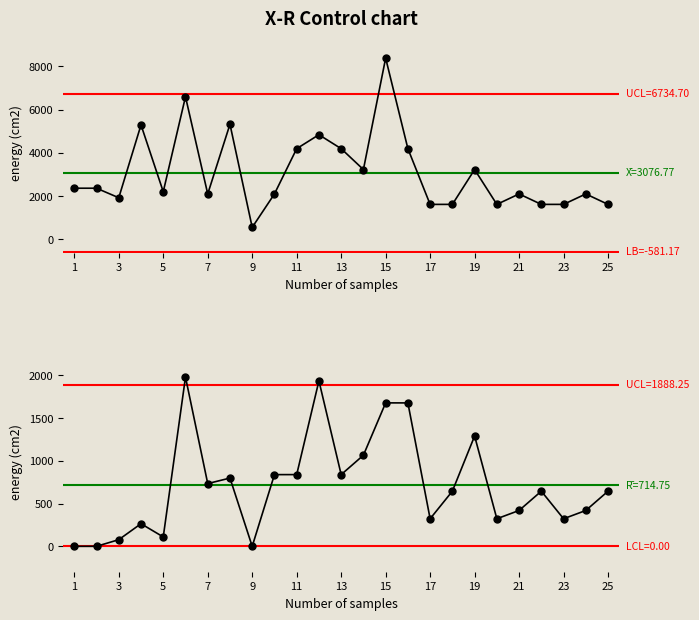

At which category does the chart reach its peak across all series?

15